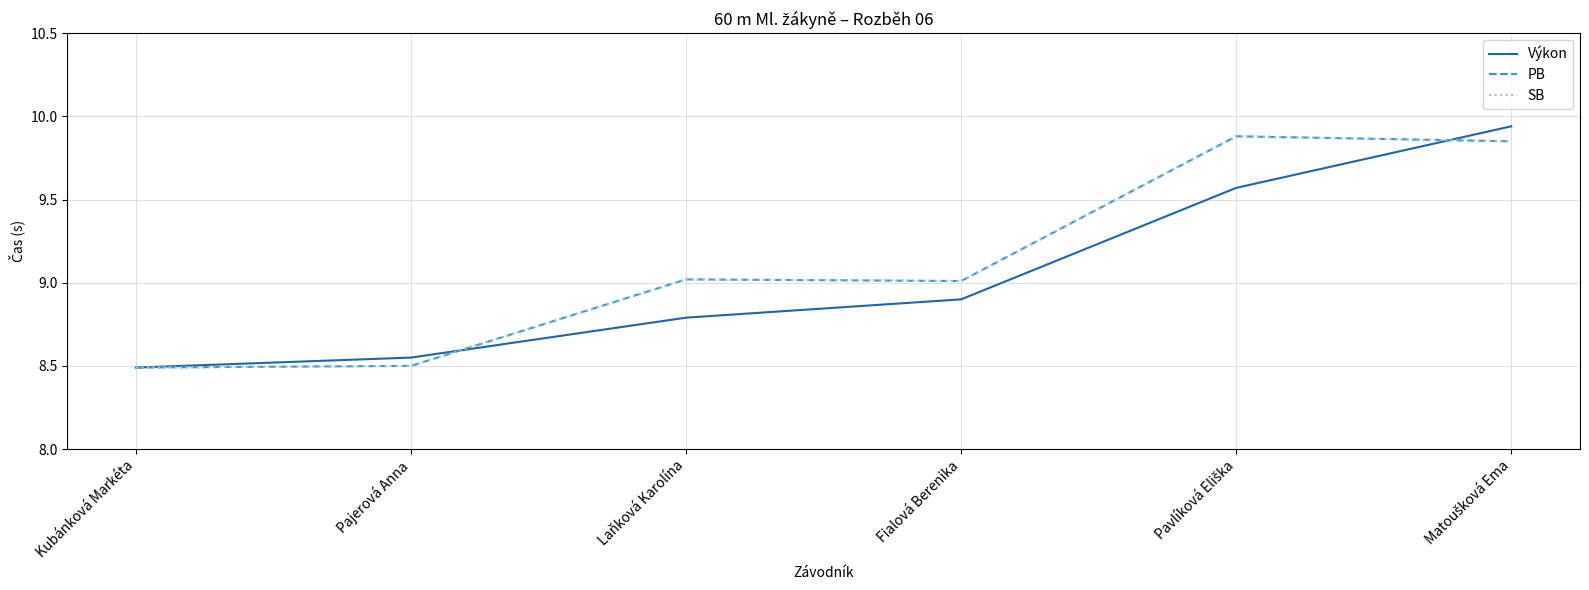

Reading right to left, transcribe all the data shown in this chart.

Výkon: Matoušková Ema=9.9	Pavlíková Eliška=9.6	Fialová Berenika=8.9	Laňková Karolína=8.8	Pajerová Anna=8.6	Kubánková Markéta=8.5
PB: Matoušková Ema=9.8	Pavlíková Eliška=9.9	Fialová Berenika=9.0	Laňková Karolína=9.0	Pajerová Anna=8.5	Kubánková Markéta=8.5
SB: Matoušková Ema=9.8	Pavlíková Eliška=9.9	Fialová Berenika=9.0	Laňková Karolína=9.0	Pajerová Anna=8.5	Kubánková Markéta=8.5